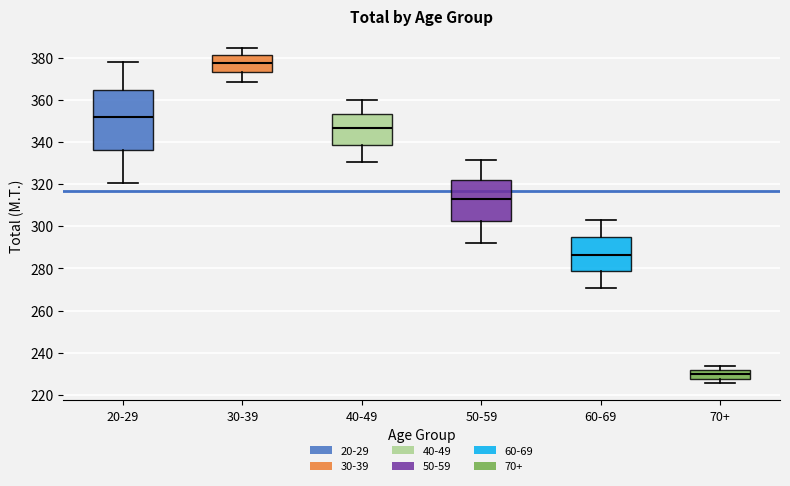

Reading left to right, read every box against the y-axis: the position of its median line, the range the box covers, and the ends of its whiskers. The values are not printed on the chart, so give them approximately, as read against the axis.

20-29: median 352, box 336 to 364, whiskers 320 to 378
30-39: median 378, box 374 to 382, whiskers 368 to 384
40-49: median 346, box 338 to 354, whiskers 330 to 360
50-59: median 314, box 302 to 322, whiskers 292 to 332
60-69: median 286, box 278 to 294, whiskers 270 to 304
70+: median 230, box 228 to 232, whiskers 226 to 234